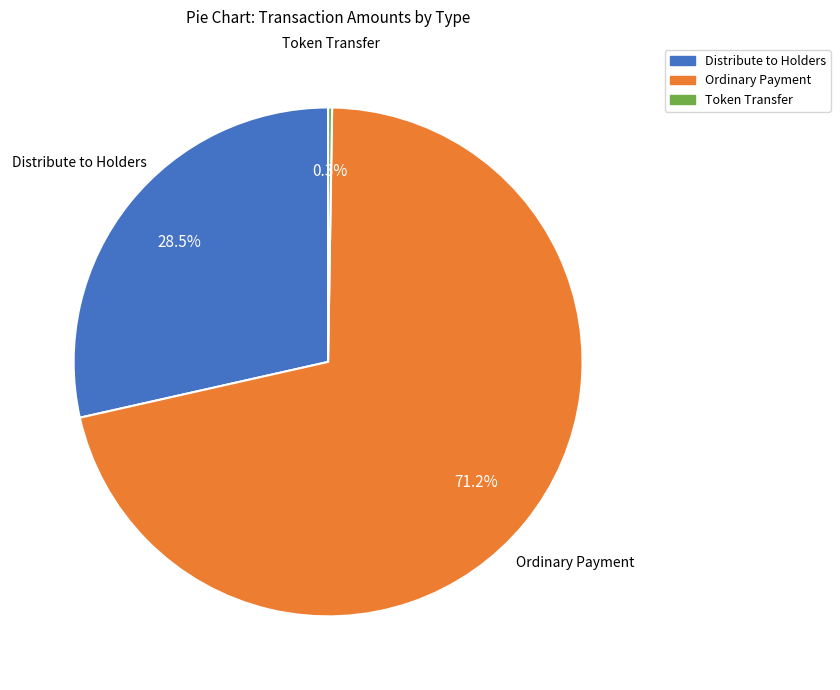

Does any single category account for the majority?

Yes